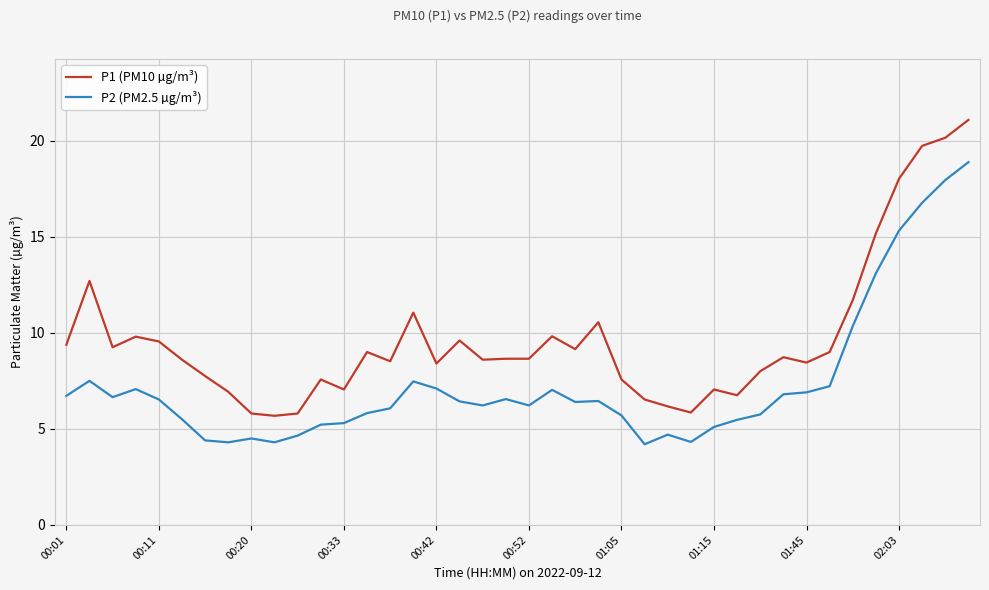

List the series in order of their overall mean, highest first.

P1 (PM10 µg/m³), P2 (PM2.5 µg/m³)